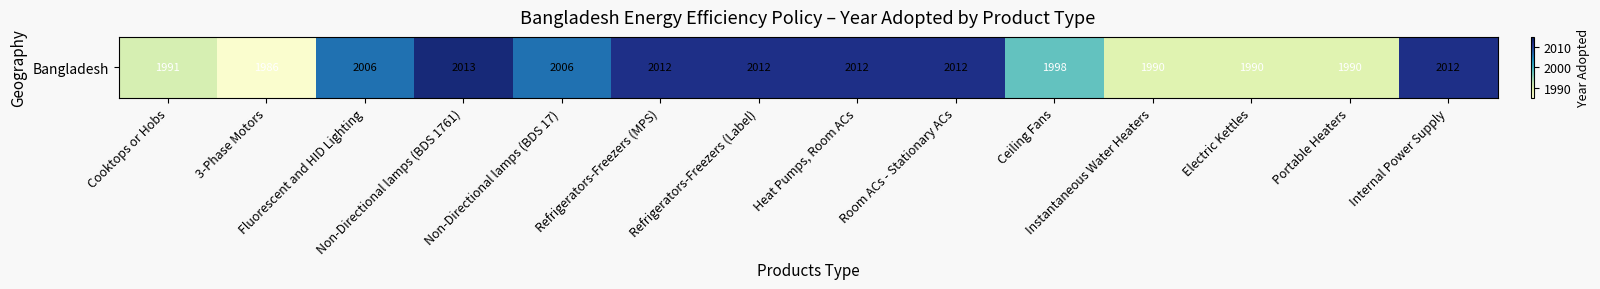

Which category has the highest value across all series?

Non-Directional lamps (BDS 1761)